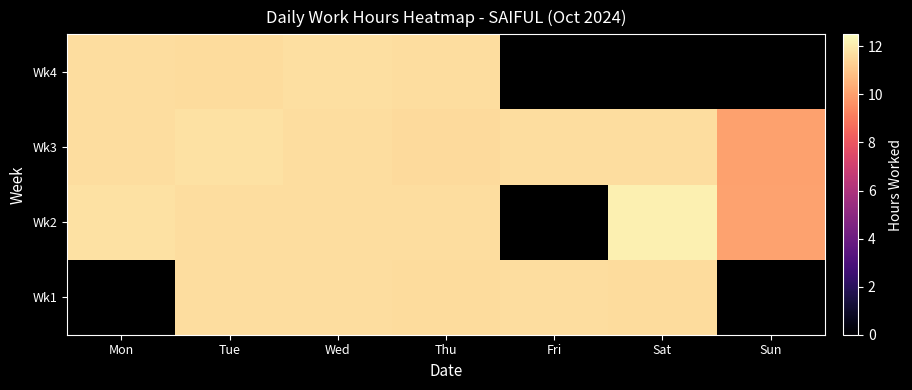

What is the approximate value of Wk4 at Tue?

11.6